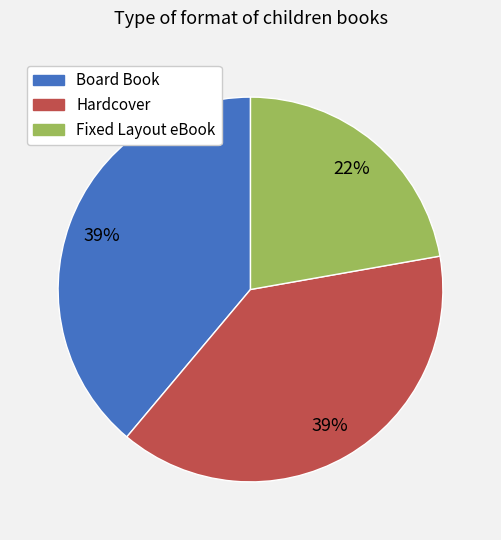

Combined, do Hardcover and Fixed Layout eBook account for over 50%?

Yes